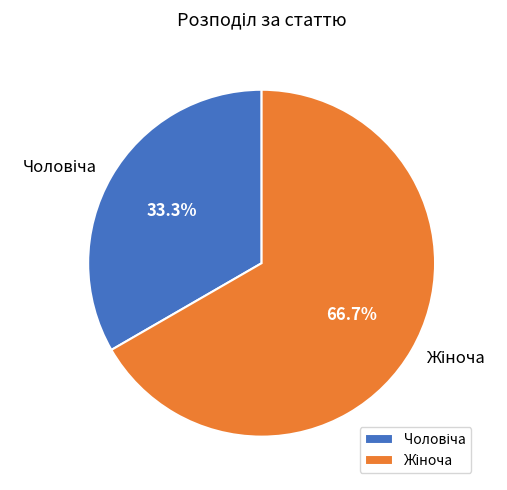

Is there any slice that represents more than half of the pie?

Yes